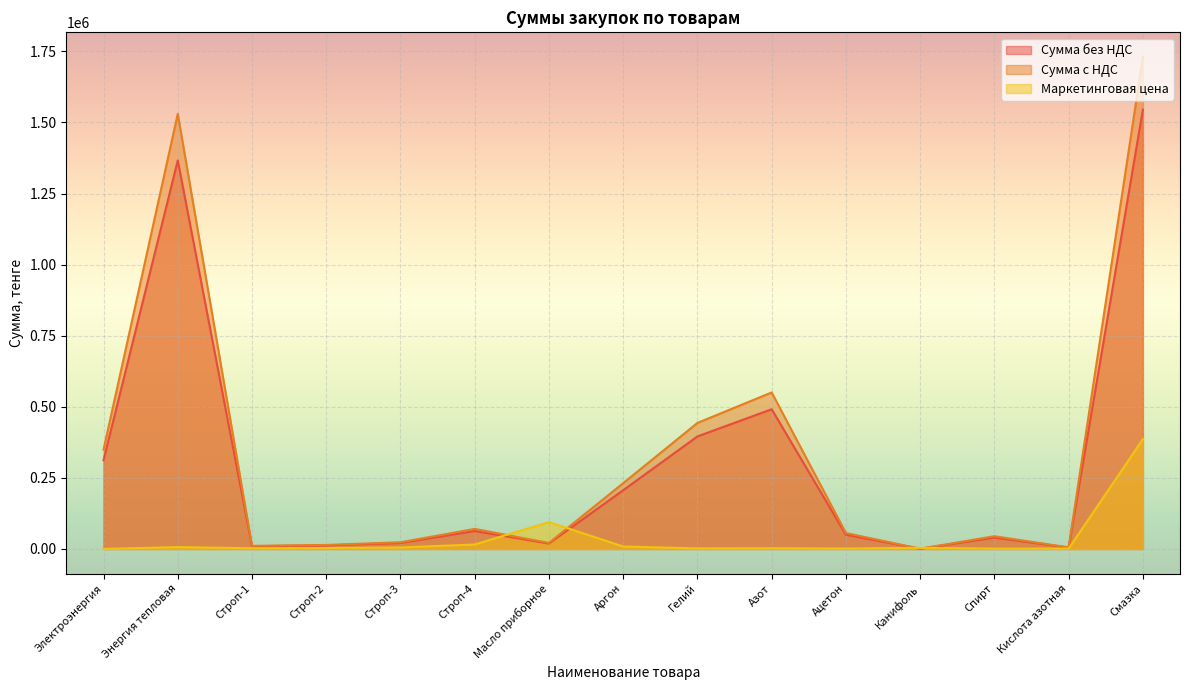

Reading right to left, transcribe all the data shown in this chart.

Сумма без НДС: Смазка=1544867.5	Кислота азотная=4961.2	Спирт=40031.2	Канифоль=800.0	Ацетон=49980.0	Азот=491400.0	Гелий=395718.8	Аргон=206640.0	Масло приборное=18900.0	Строп-4=63000.0	Строп-3=21000.0	Строп-2=12600.0	Строп-1=9660.0	Энергия тепловая=1366315.9	Электроэнергия=312000.0
Сумма с НДС: Смазка=1730251.6	Кислота азотная=5556.6	Спирт=44835.0	Канифоль=896.0	Ацетон=55977.6	Азот=550368.0	Гелий=443205.0	Аргон=231436.8	Масло приборное=21168.0	Строп-4=70560.0	Строп-3=23520.0	Строп-2=14112.0	Строп-1=10819.2	Энергия тепловая=1530273.8	Электроэнергия=349440.0
Маркетинговая цена: Смазка=386216.9	Кислота азотная=1323.0	Спирт=1312.5	Канифоль=4000.0	Ацетон=1428.0	Азот=2520.0	Гелий=1968.8	Аргон=8610.0	Масло приборное=94500.0	Строп-4=15750.0	Строп-3=5250.0	Строп-2=3150.0	Строп-1=2415.0	Энергия тепловая=6539.9	Электроэнергия=13.0